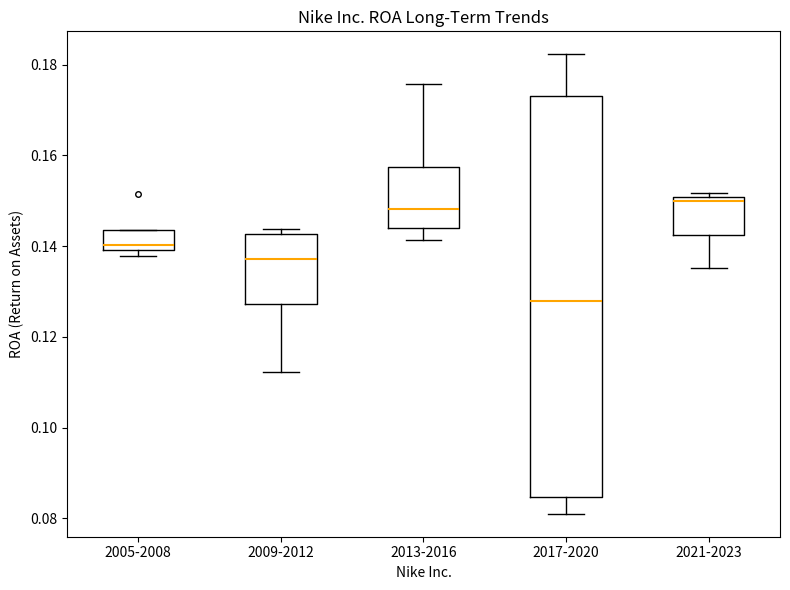

Comparing the boxes themselves (not the whiskers), which one is the tallest?

2017-2020